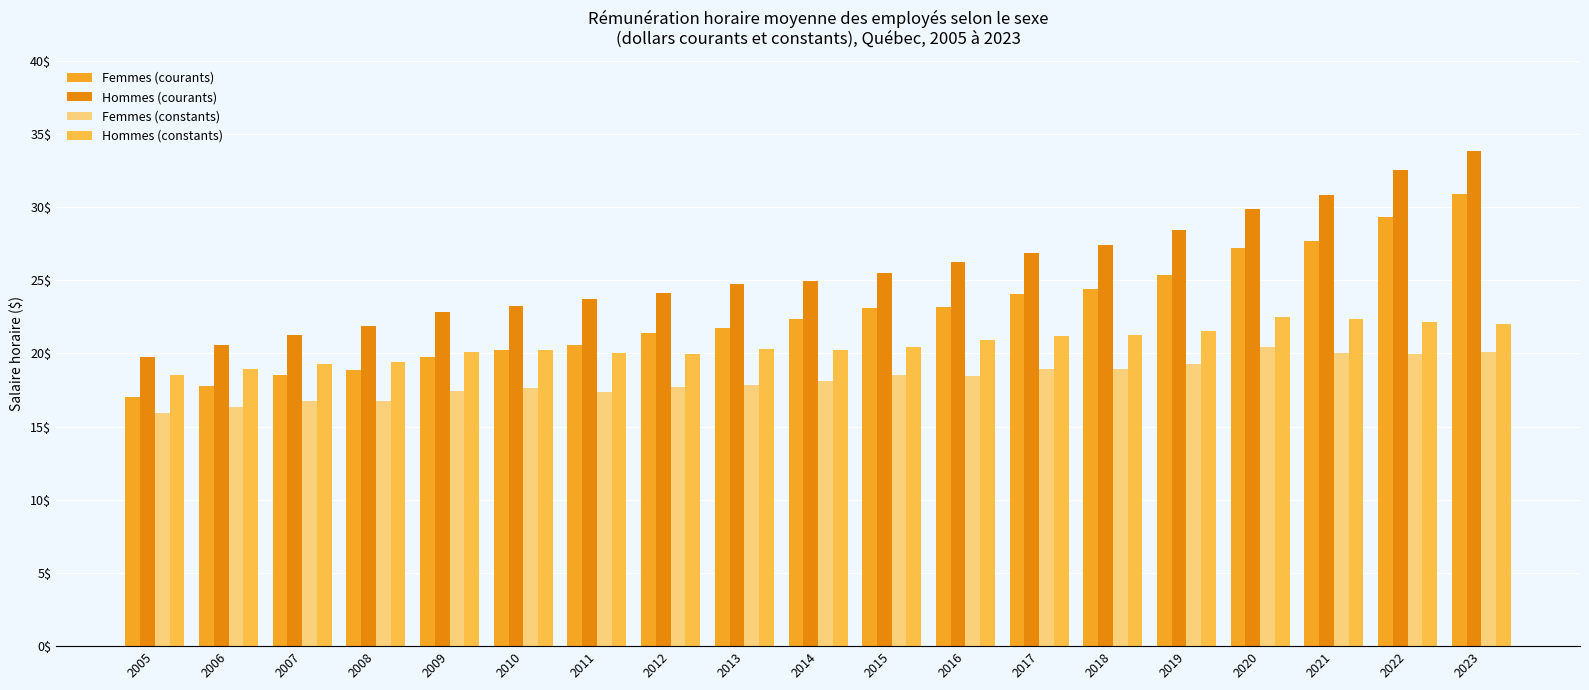

What is the value of the Femmes (courants) bar at the 16th from the left?

27.2